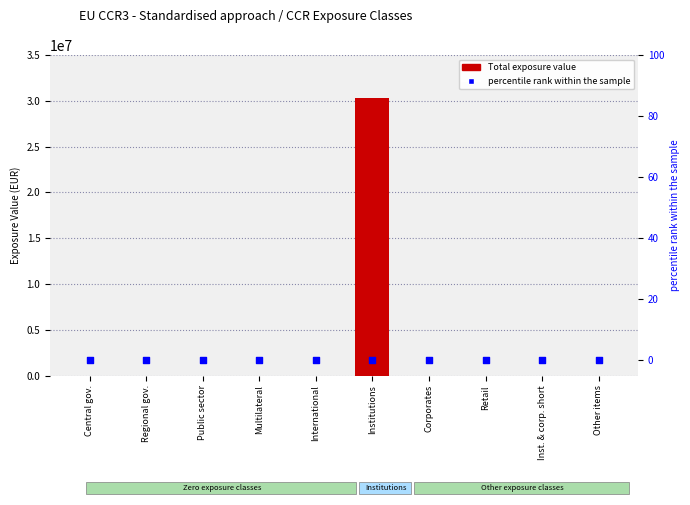

At how many categories does at least one series exceed 17605627?

1